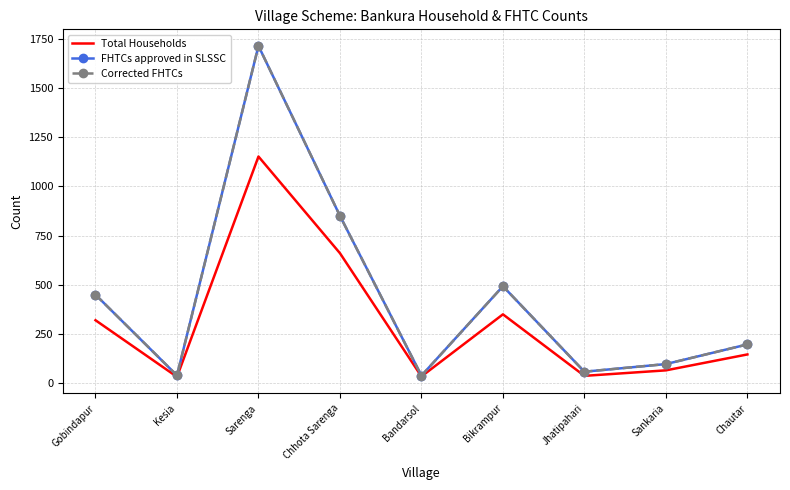

What is the maximum value for FHTCs approved in SLSSC?

1715